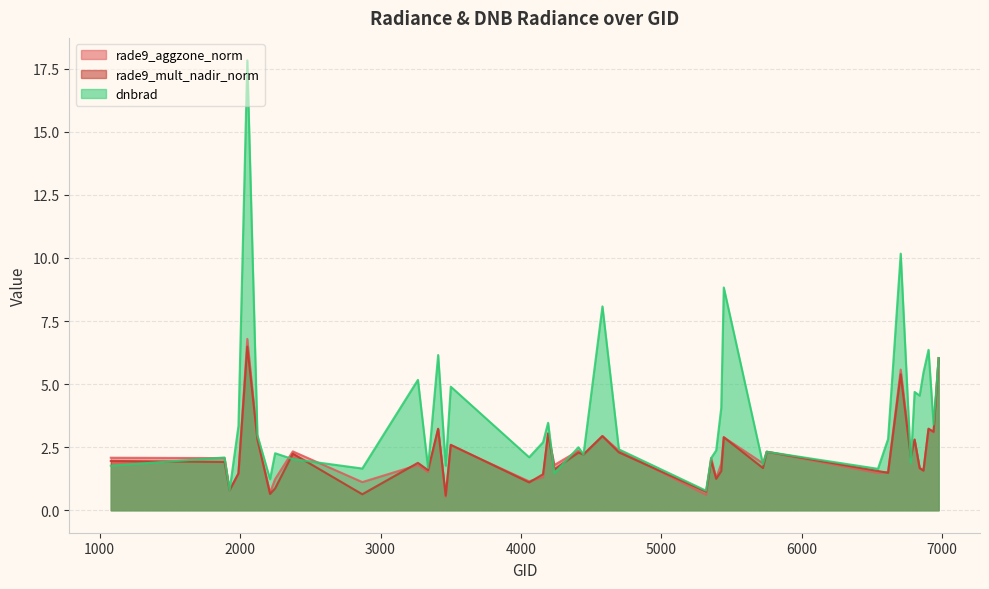

What value does the rade9_mult_nadir_norm series have at 2051?

6.5